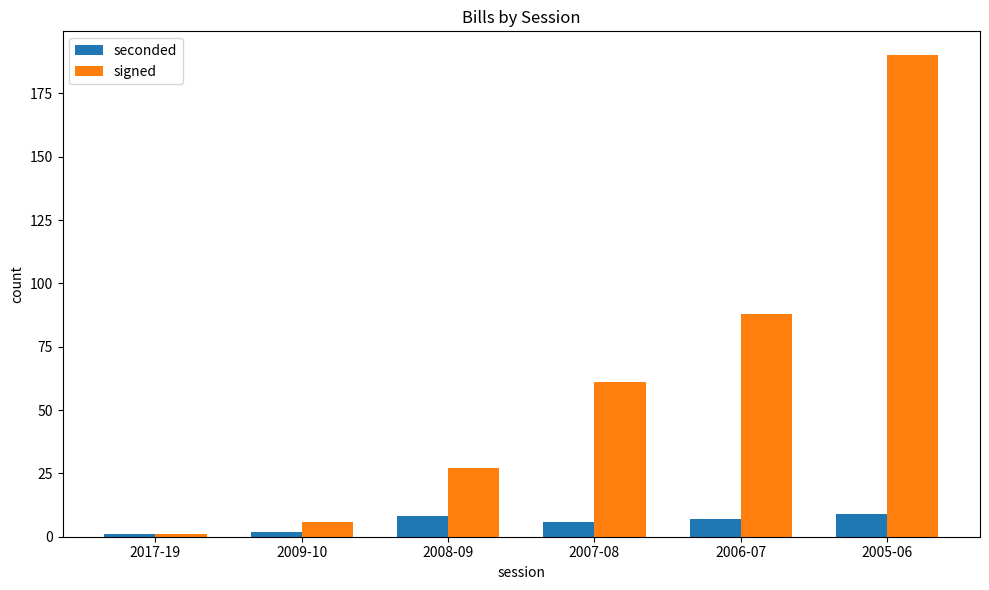

What is the lowest value of the signed series?

1